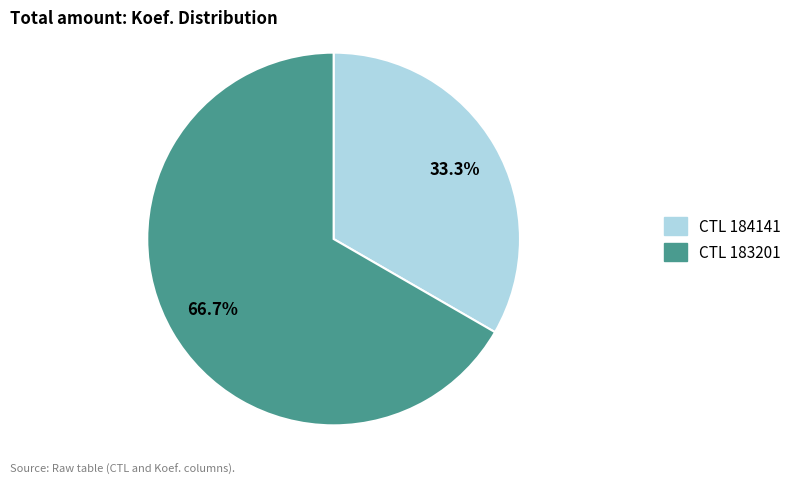

Does any single category account for the majority?

Yes